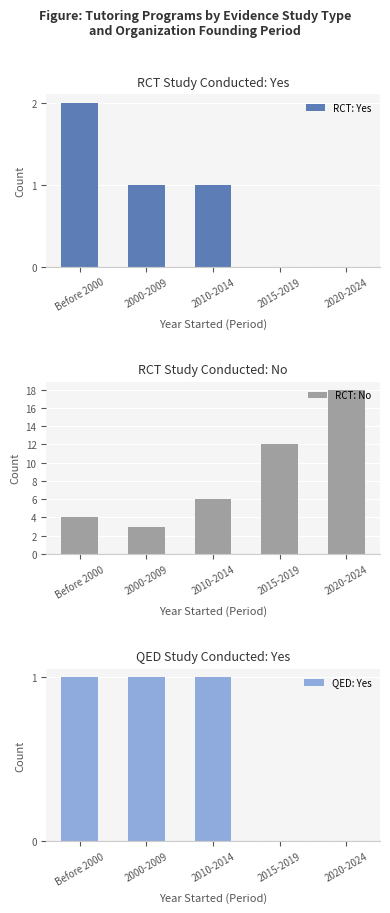

Reading left to right, extract all data points from this chart.

RCT: Yes: Before 2000=2	2000-2009=1	2010-2014=1	2015-2019=0	2020-2024=0
RCT: No: Before 2000=4	2000-2009=3	2010-2014=6	2015-2019=12	2020-2024=18
QED: Yes: Before 2000=1	2000-2009=1	2010-2014=1	2015-2019=0	2020-2024=0